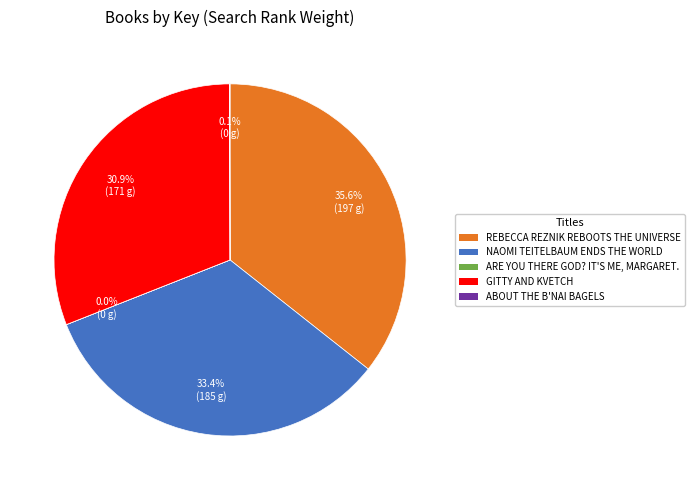

Does any single category account for the majority?

No